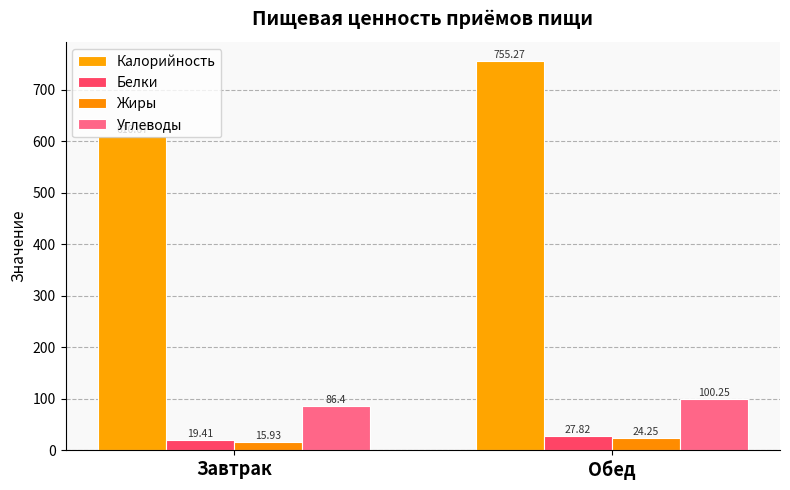

At Завтрак, list the series in order from largest to smallest.

Калорийность, Углеводы, Белки, Жиры